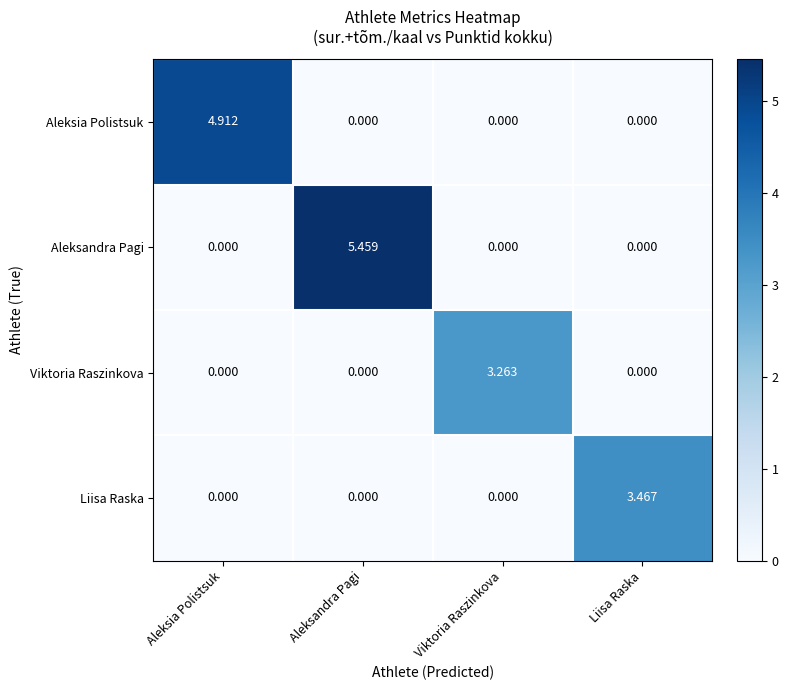

Which category has the highest value in the Viktoria Raszinkova series?

Viktoria Raszinkova